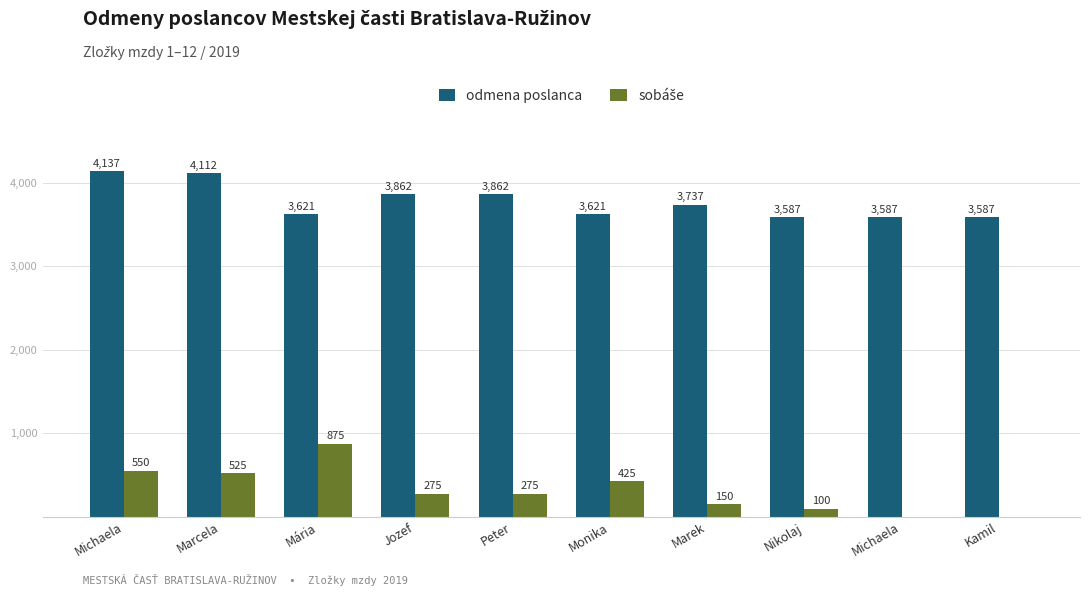

What is the difference between the highest and lowest values at Michaela?

3586.8